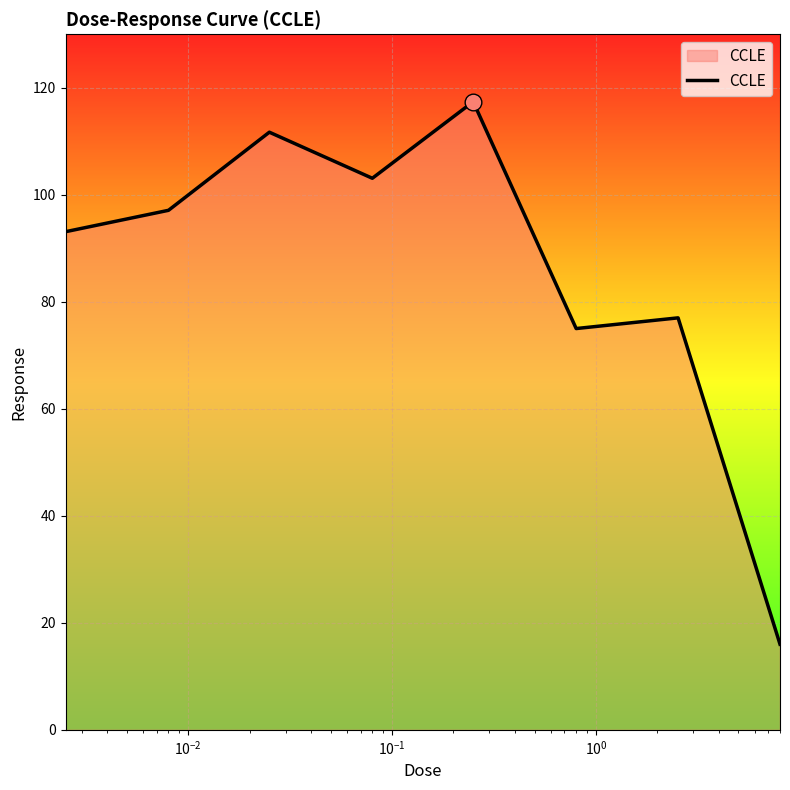

What is the maximum value shown in the chart?

117.4